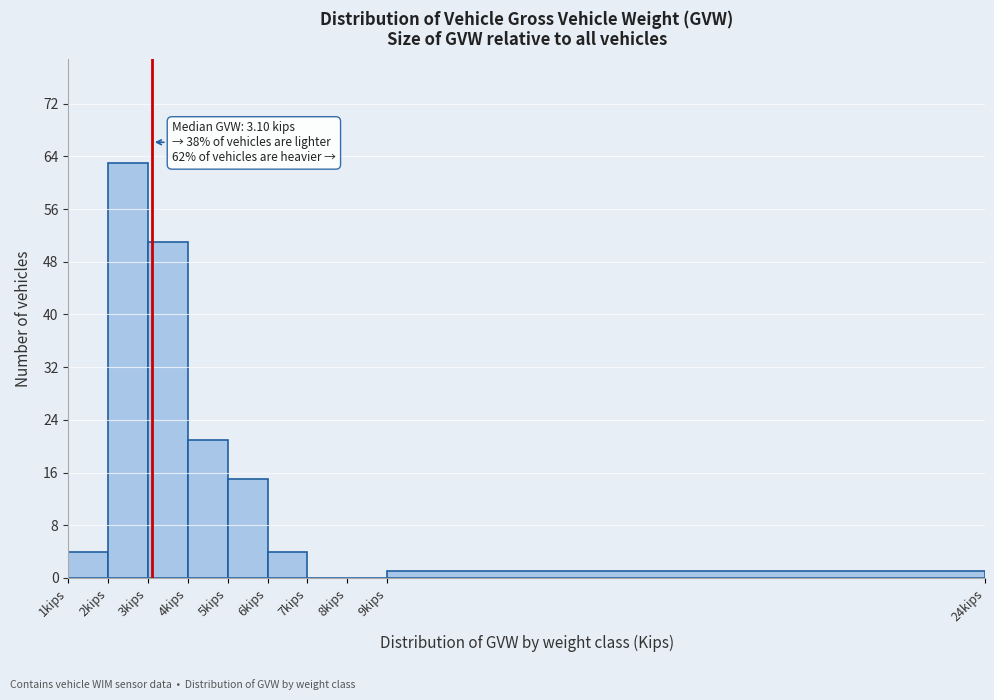

Which range on the x-axis has the tallest bar?

2 to 3